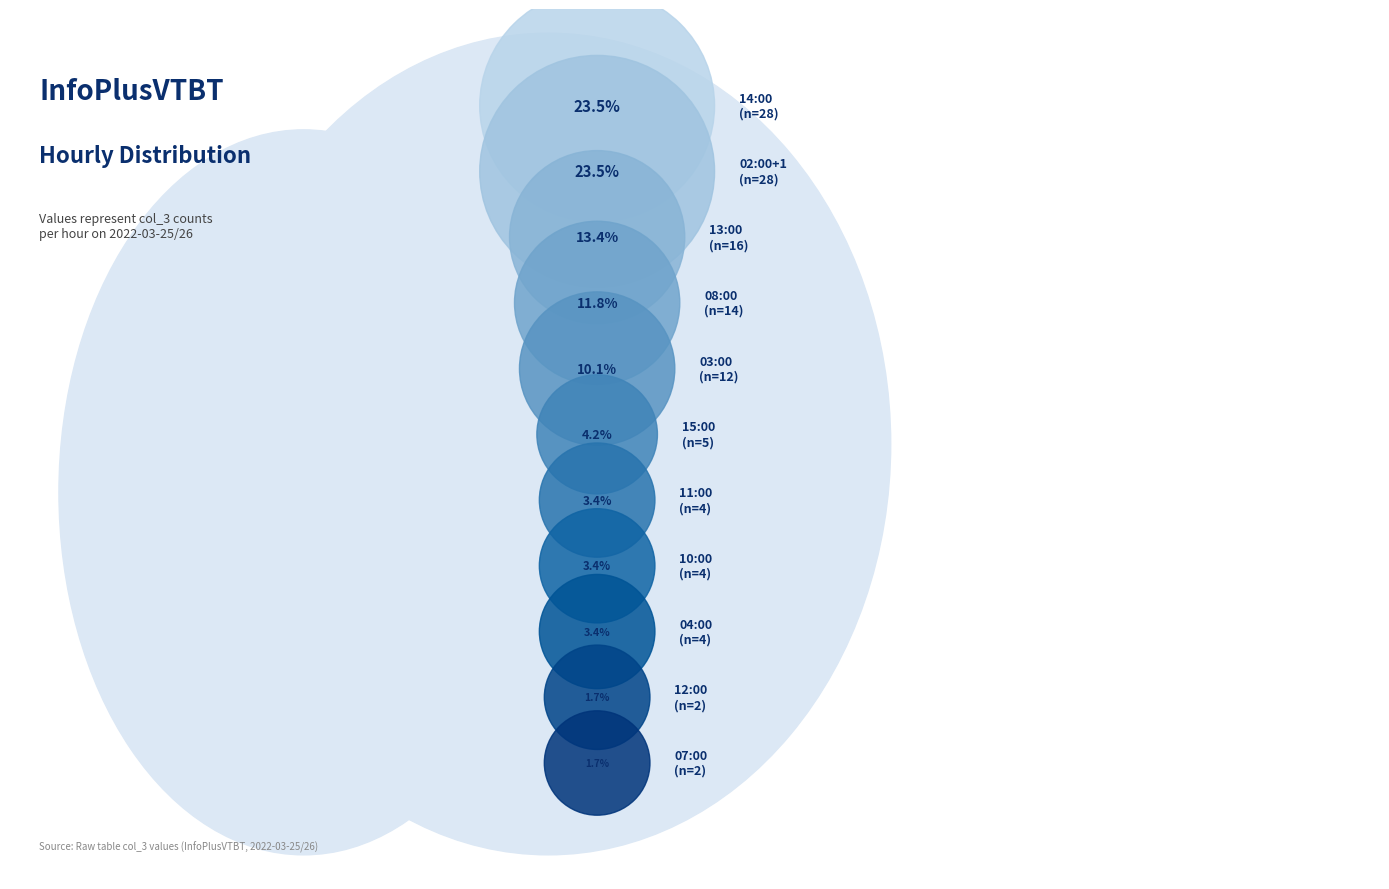

Do 02:00+1 and 03:00 together represent more than half of the pie?

No